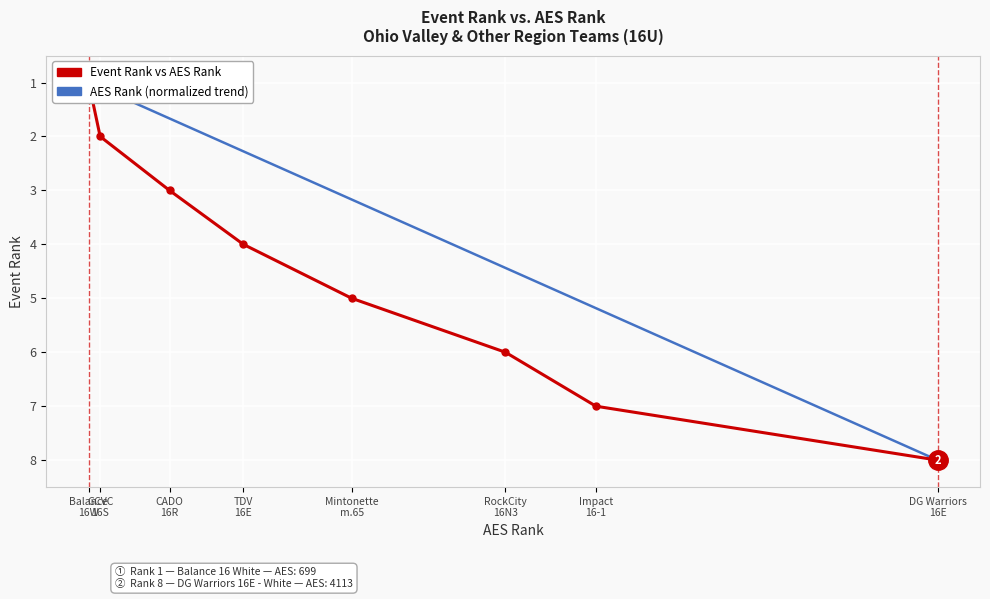

Reading left to right, list all the values displayed in this chart.

Event Rank vs AES Rank: Balance
16W=1.0	GCVC
16S=2.0	CADO
16R=3.0	TDV
16E=4.0	Mintonette
m.65=5.0	RockCity
16N3=6.0	Impact
16-1=7.0	DG Warriors
16E=8.0
AES Rank (normalized trend): Balance
16W=1.0	GCVC
16S=1.1	CADO
16R=1.7	TDV
16E=2.3	Mintonette
m.65=3.2	RockCity
16N3=4.4	Impact
16-1=5.2	DG Warriors
16E=8.0